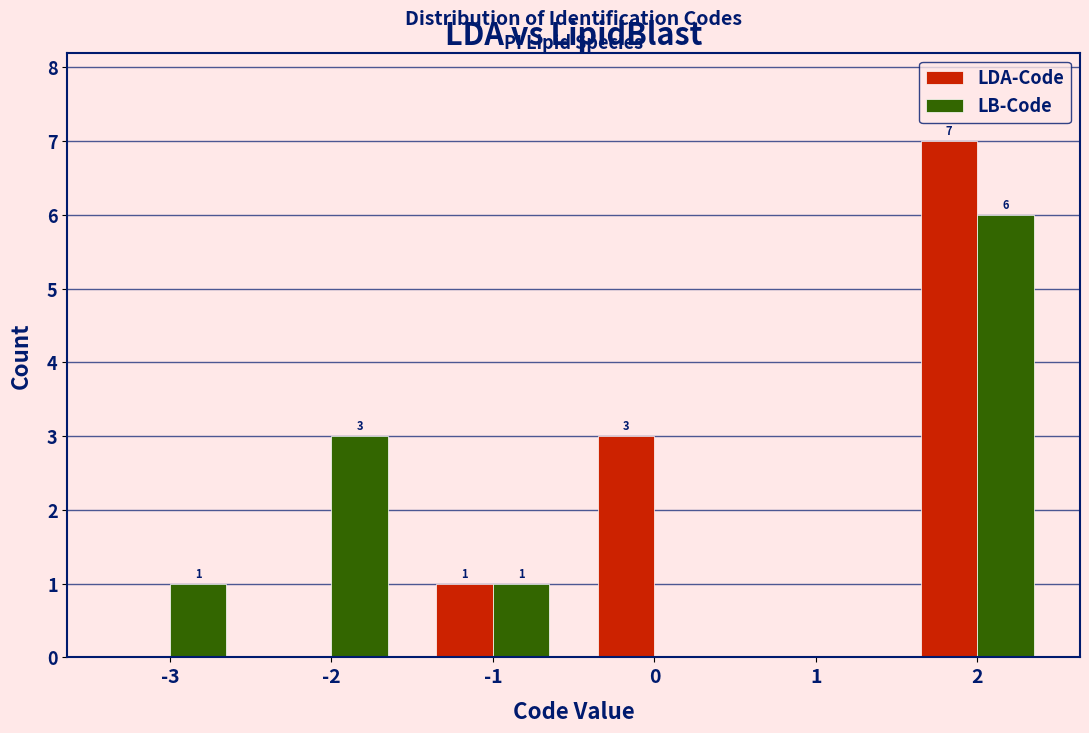

Reading left to right, extract all data points from this chart.

LDA-Code: -3=0	-2=0	-1=1	0=3	1=0	2=7
LB-Code: -3=1	-2=3	-1=1	0=0	1=0	2=6